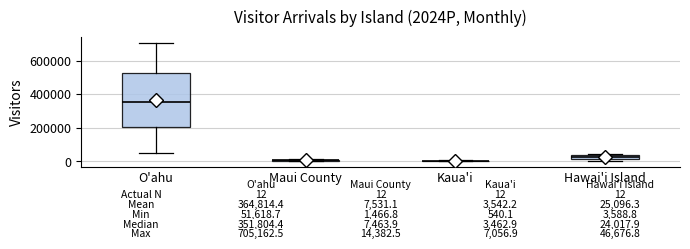

Comparing the boxes themselves (not the whiskers), which one is the tallest?

O'ahu